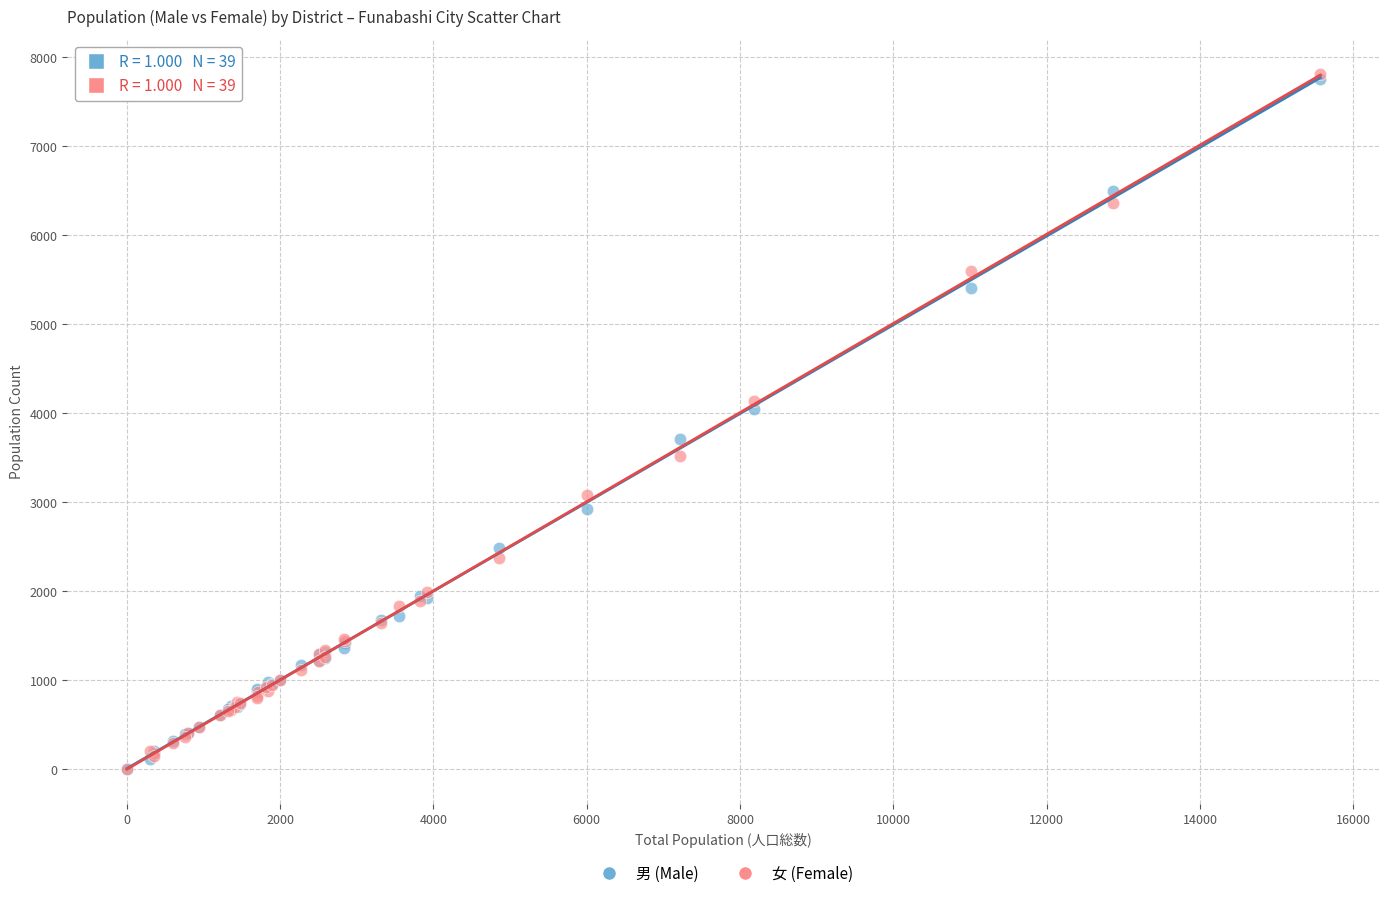

Which series has the widest spread of Y values?

女 (Female)